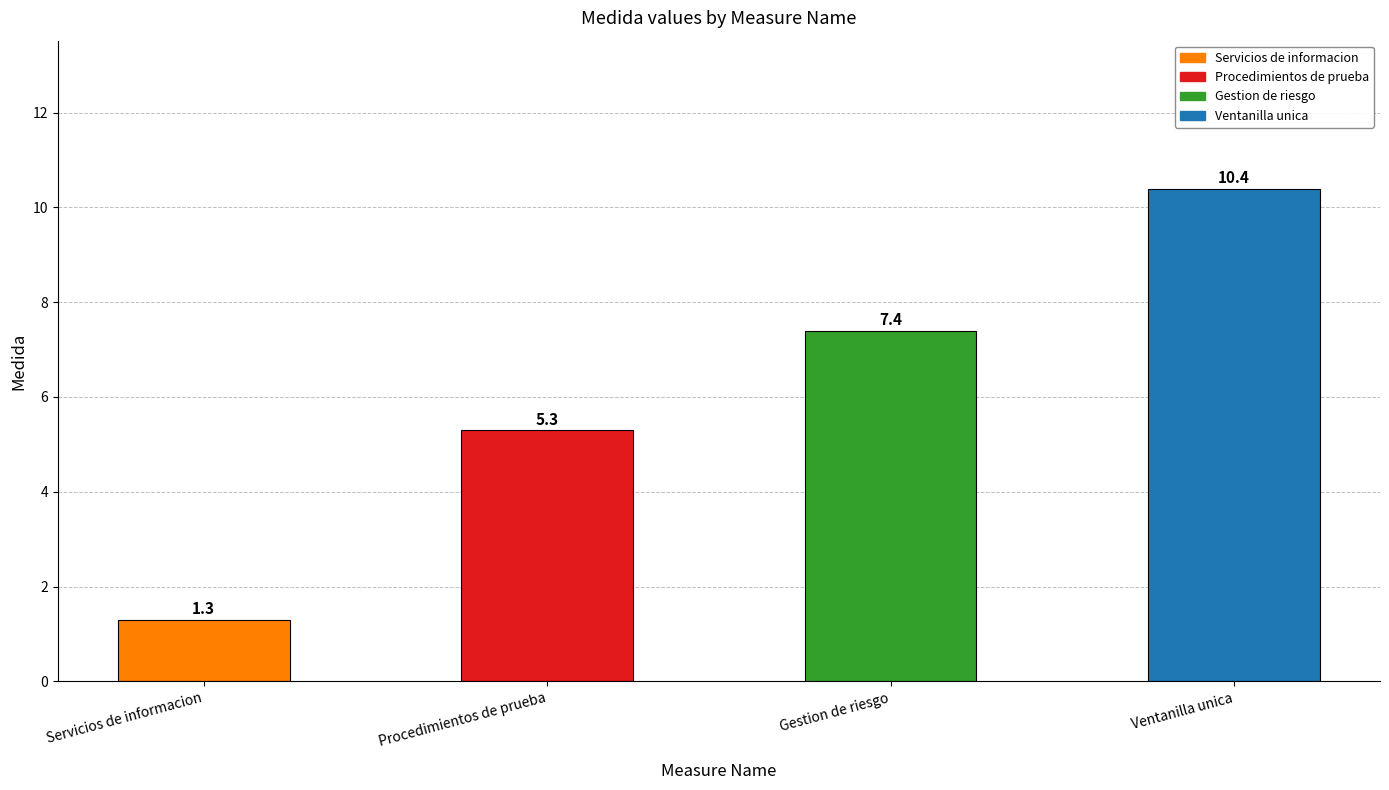

What is the smallest value displayed?

1.3